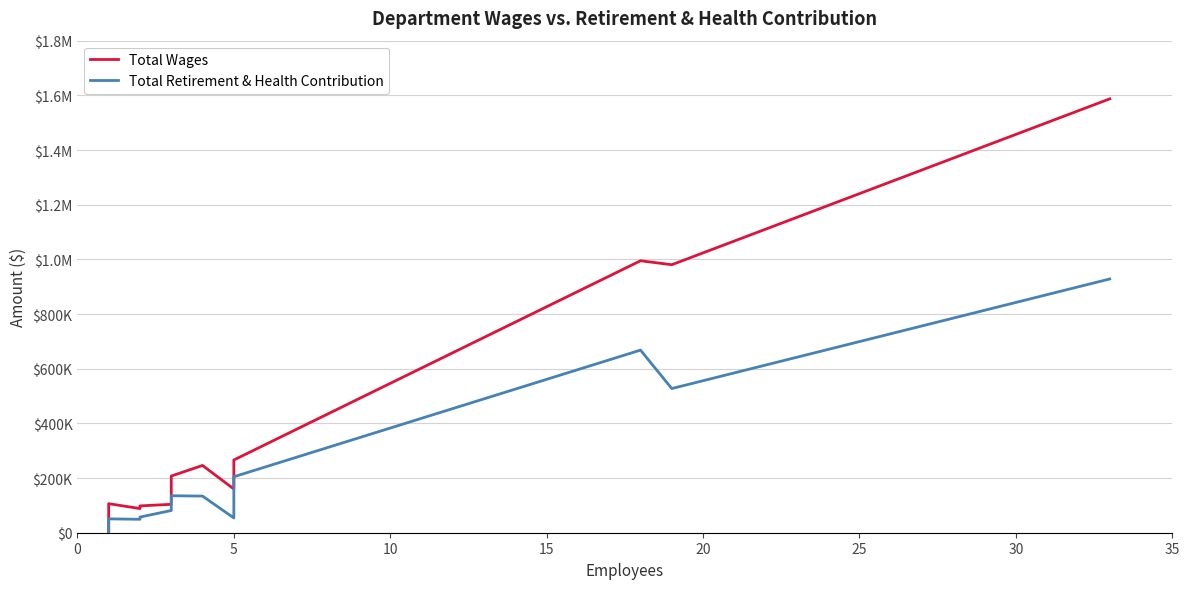

True or false: Total Wages and Total Retirement & Health Contribution cross at least once.

False